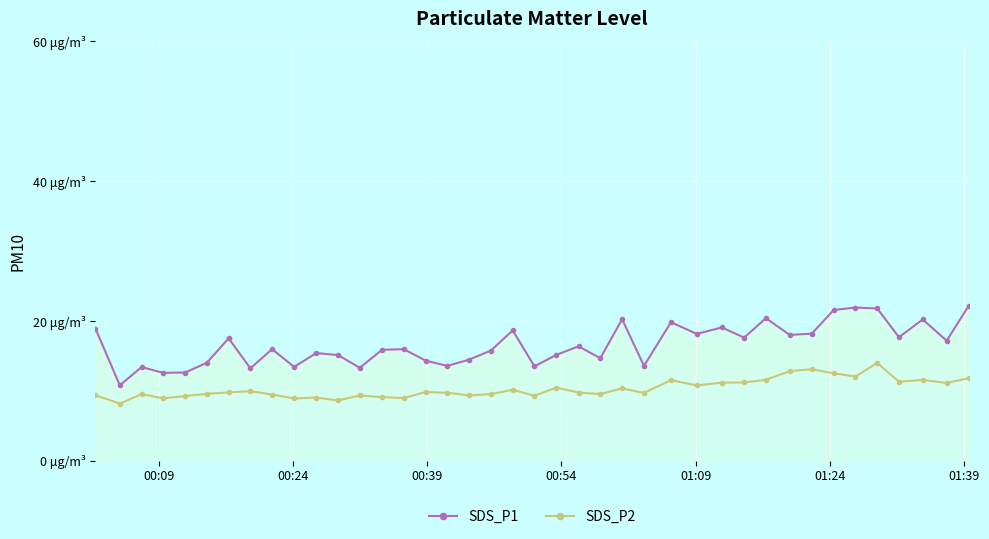

Reading right to left, list all the values displayed in this chart.

SDS_P1: 22.2	17.1	20.2	17.6	21.8	21.9	21.6	18.2	18.0	20.4	17.6	19.1	18.1	19.8	13.6	20.2	14.7	16.4	15.1	13.5	18.6	15.8	14.4	13.6	14.3	15.9	15.8	13.3	15.1	15.4	13.4	15.9	13.2	17.5	14.0	12.6	12.6	13.4	10.8	18.9
SDS_P2: 11.8	11.1	11.6	11.3	14.0	12.0	12.5	13.1	12.8	11.6	11.2	11.2	10.8	11.5	9.7	10.3	9.5	9.7	10.4	9.3	10.1	9.5	9.3	9.7	9.8	8.9	9.1	9.3	8.6	9.0	8.9	9.4	9.9	9.8	9.6	9.2	8.9	9.5	8.2	9.3